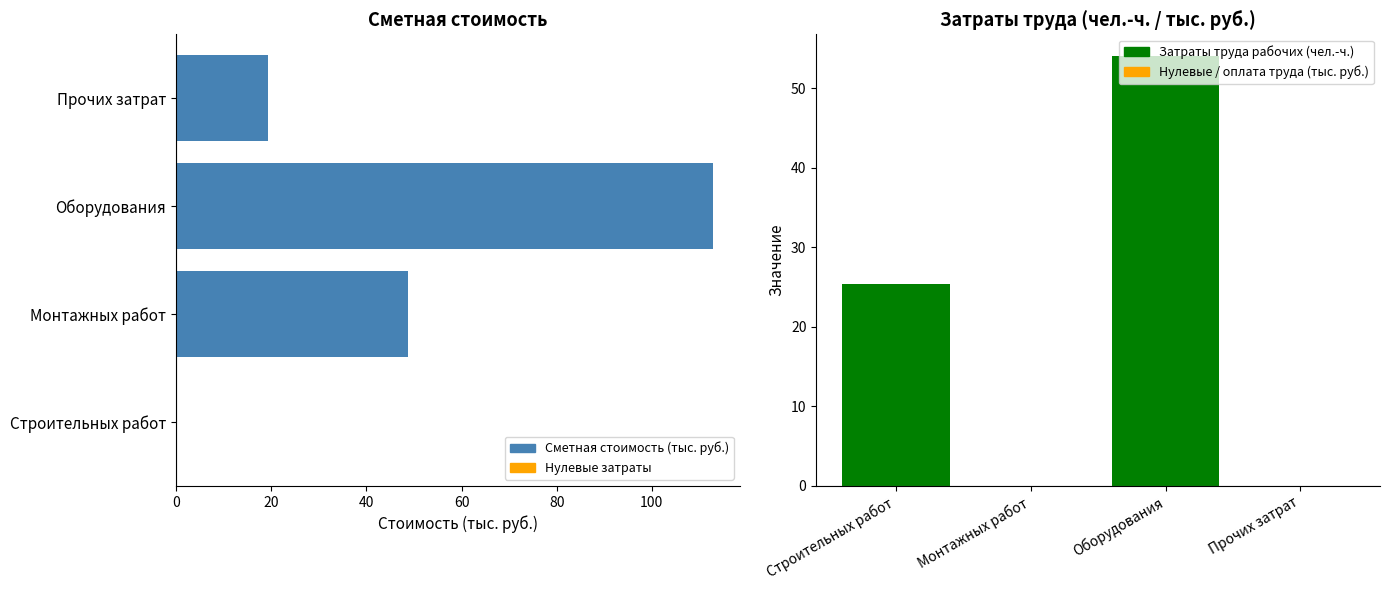

At how many categories does at least one series exceed 23?

3